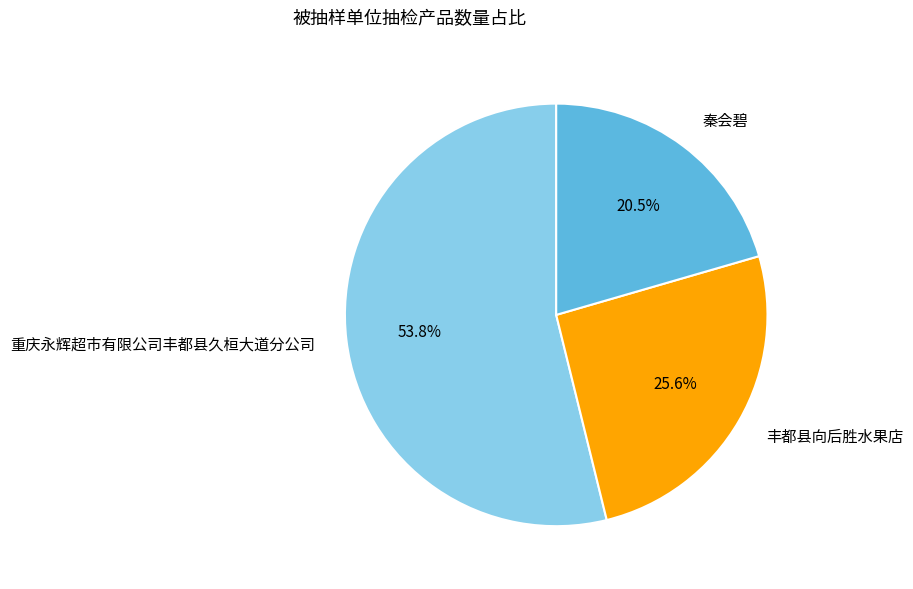

How many segments does this pie chart have?

3